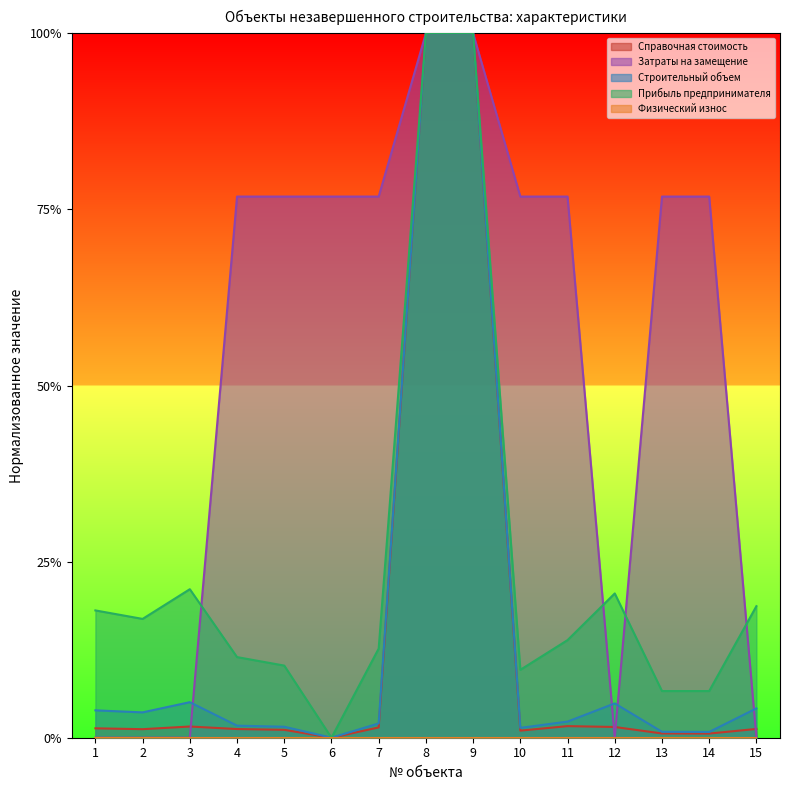

True or false: Справочная стоимость and Прибыль предпринимателя cross at least once.

False